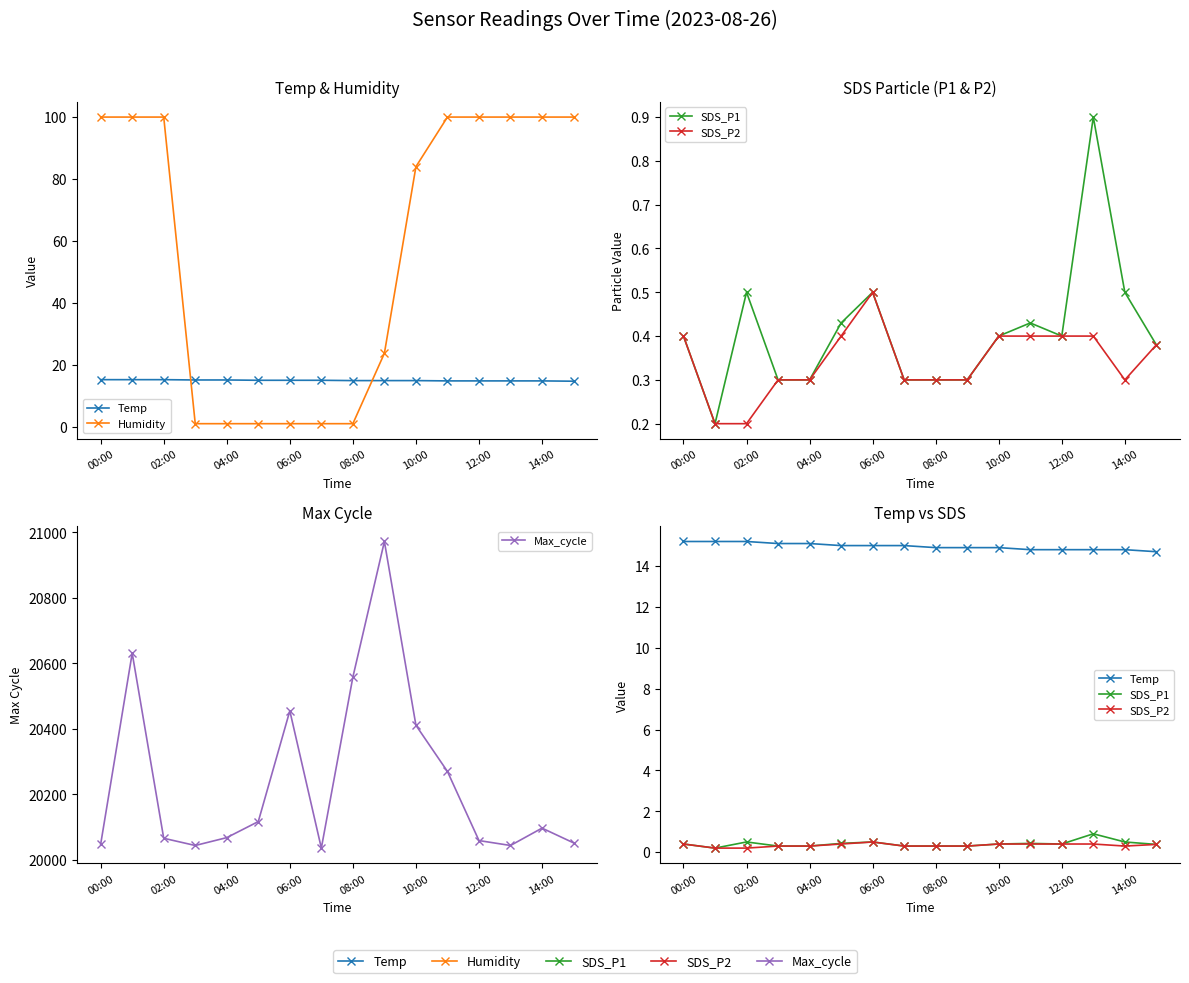

What is the sum of all Humidity values?

912.8